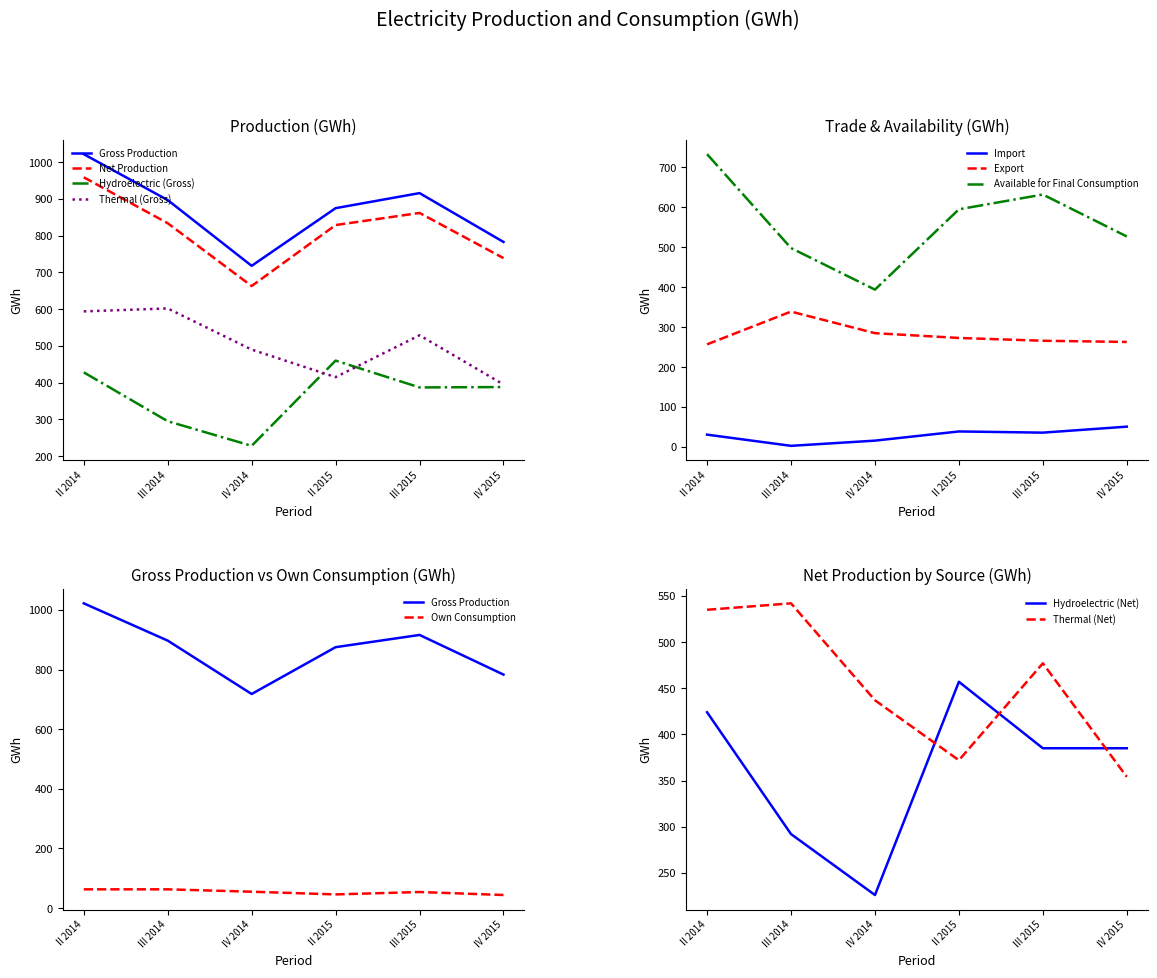

What is the sum of all Hydroelectric (Gross) values?

2186